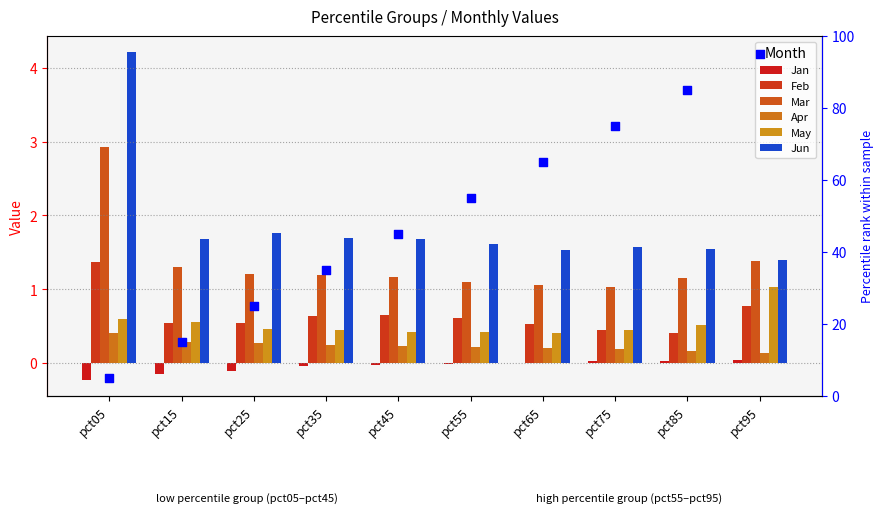

Which series reaches the maximum Y coordinate?

Jun